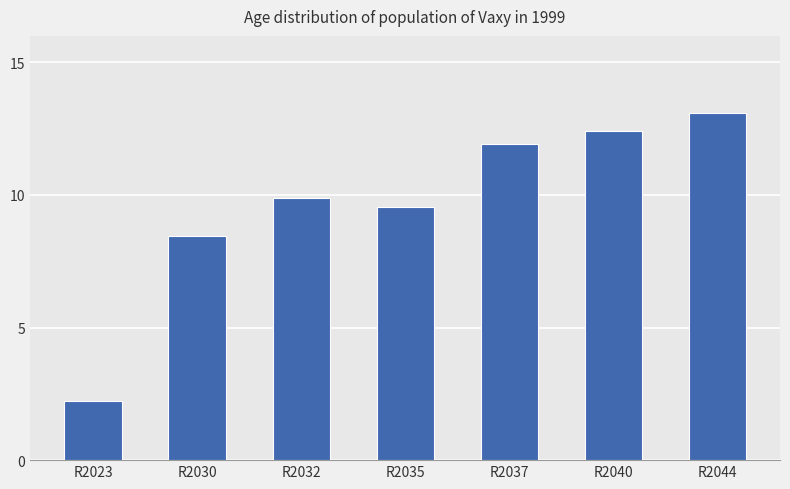

What is the difference between the values at R2044 and R2023?

10.9